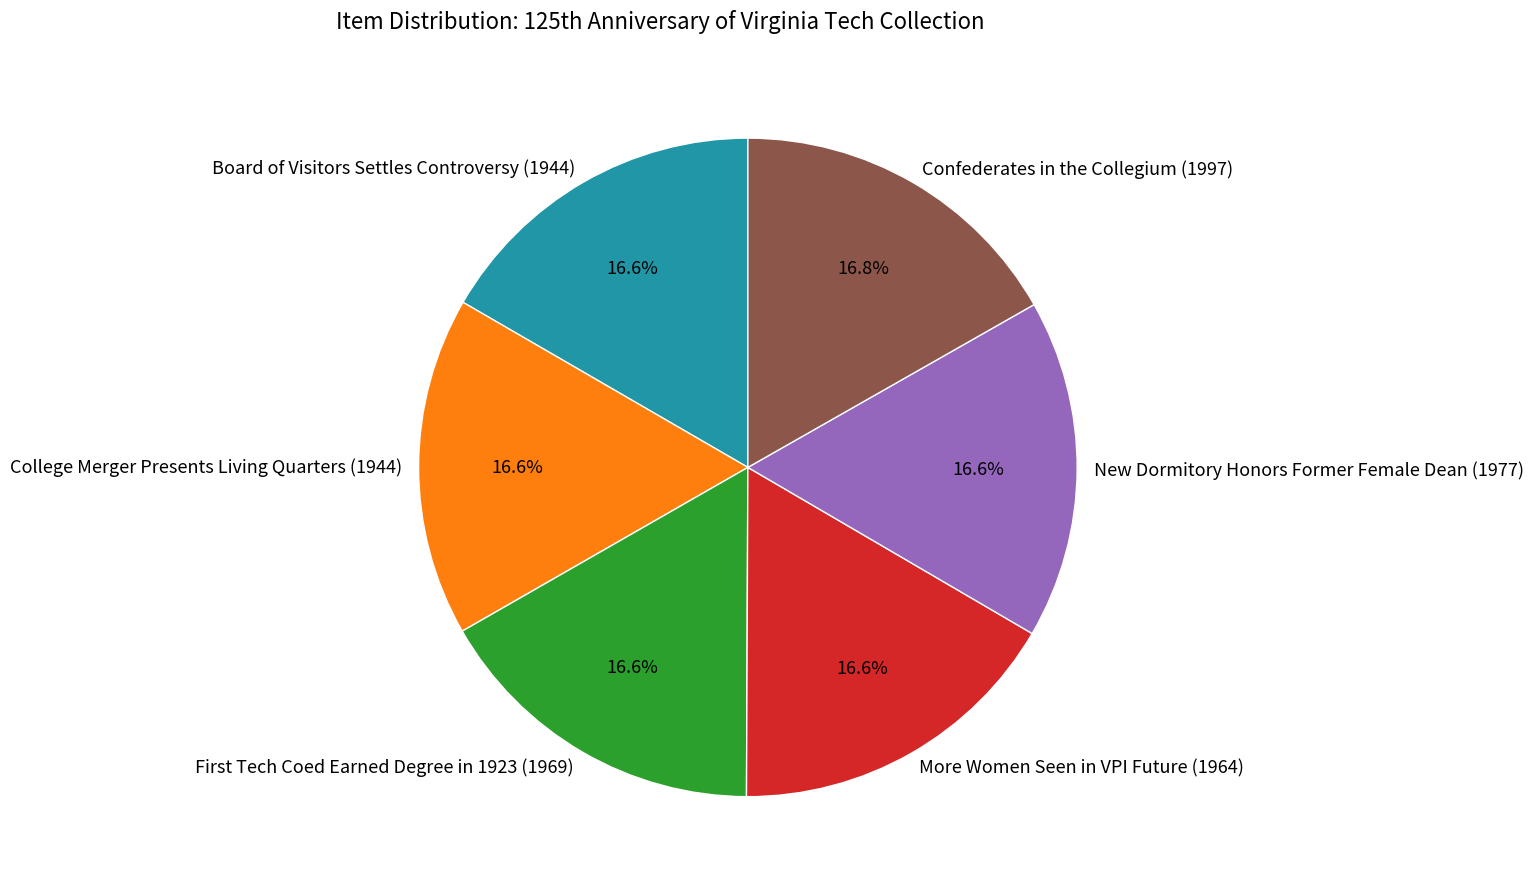

Is there a majority slice in this chart?

No